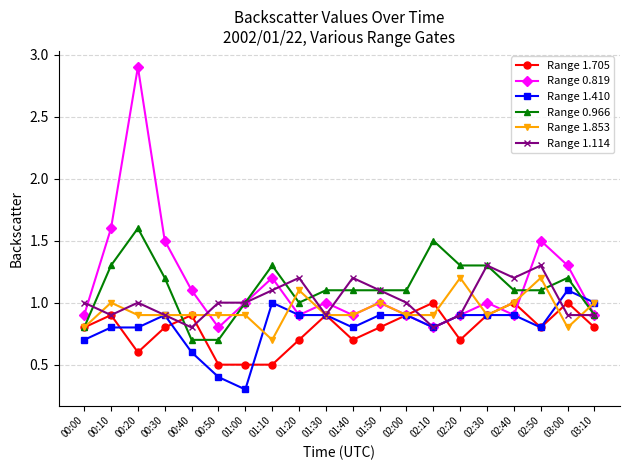

At which label does Range 1.410 reach its minimum?

01:00